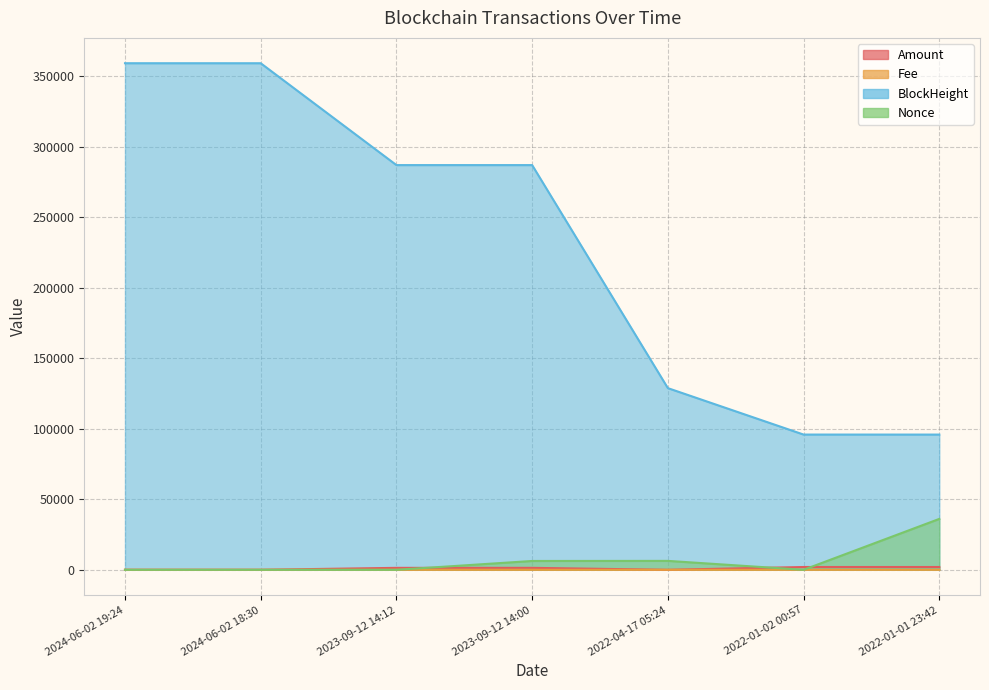

Reading left to right, what are all the values shown in this chart?

Amount: 2024-06-02 19:24=6.5	2024-06-02 18:30=7.0	2023-09-12 14:12=1378.9	2023-09-12 14:00=1378.9	2022-04-17 05:24=0.0	2022-01-02 00:57=1978.5	2022-01-01 23:42=1979.5
Fee: 2024-06-02 19:24=0.5	2024-06-02 18:30=0.7	2023-09-12 14:12=0.0	2023-09-12 14:00=0.0	2022-04-17 05:24=0.0	2022-01-02 00:57=0.0	2022-01-01 23:42=0.0
BlockHeight: 2024-06-02 19:24=359166.0	2024-06-02 18:30=359155.0	2023-09-12 14:12=286941.0	2023-09-12 14:00=286937.0	2022-04-17 05:24=128802.0	2022-01-02 00:57=95882.0	2022-01-01 23:42=95866.0
Nonce: 2024-06-02 19:24=2.0	2024-06-02 18:30=1.0	2023-09-12 14:12=1.0	2023-09-12 14:00=6254.0	2022-04-17 05:24=6319.0	2022-01-02 00:57=0.0	2022-01-01 23:42=36079.0